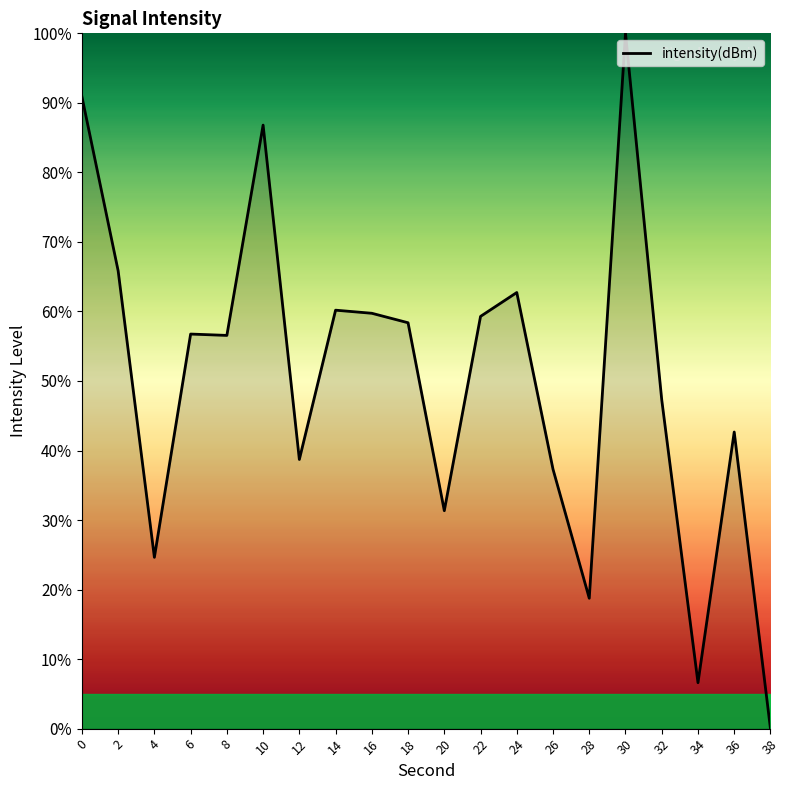

What is the ratio of the value at 8 to the value at 36?

1.3